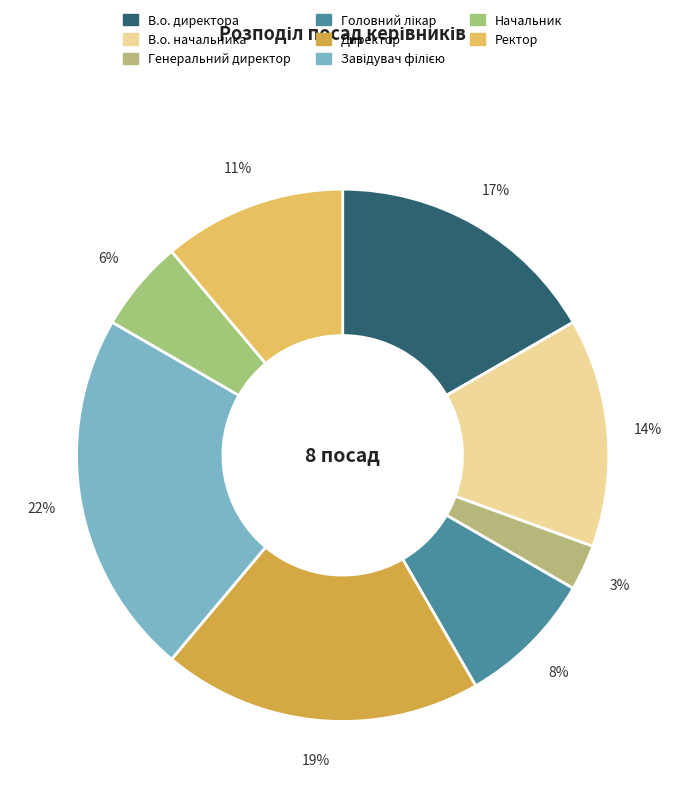

To the nearest percent, what is the difference between the largest and smallest slice percentages?

19%